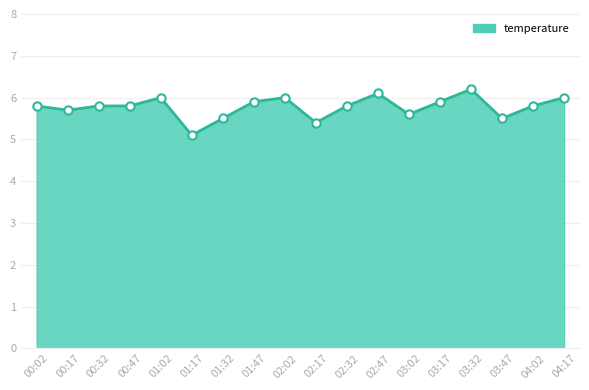

Which has a higher value, 04:17 or 01:32?

04:17